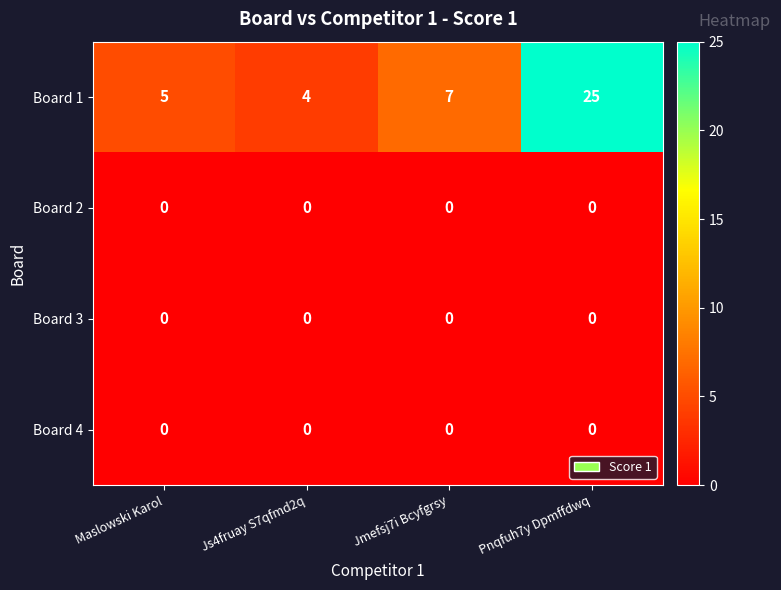

Count the number of data series in this chart.

4